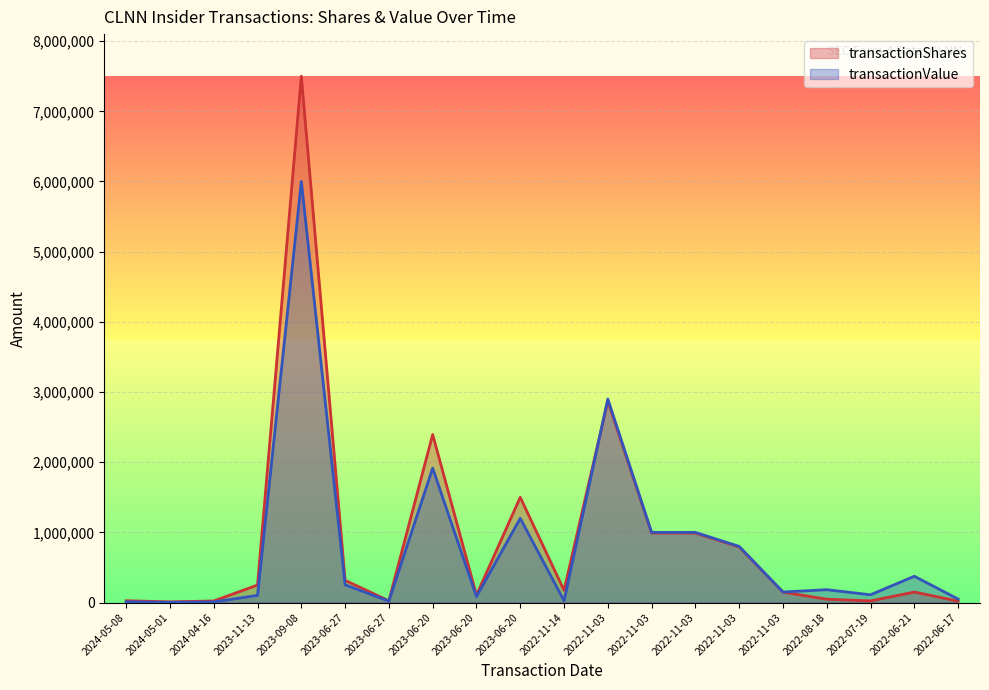

What is the average value of the transactionValue series?

809689